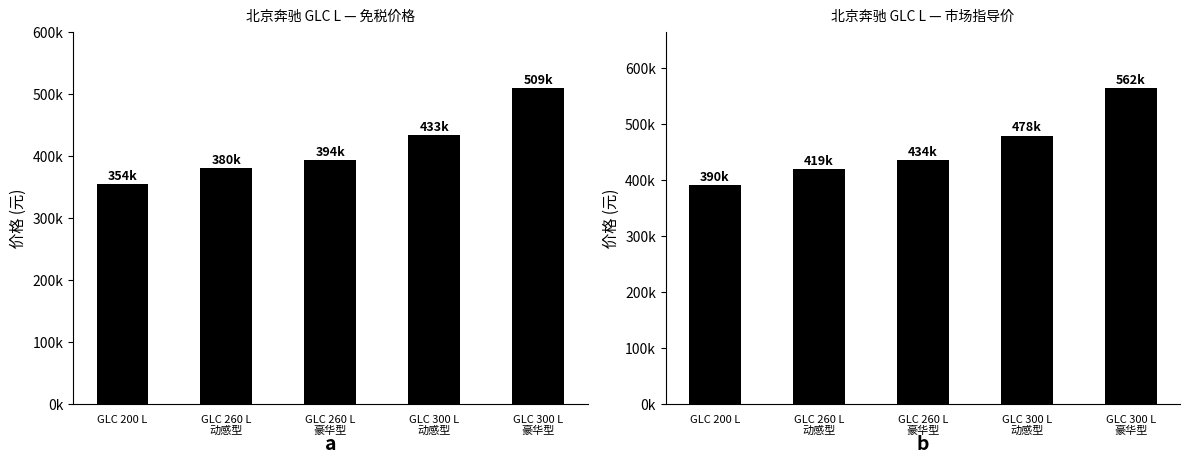

What is the average value of the 市场指导价 series?

457400.0